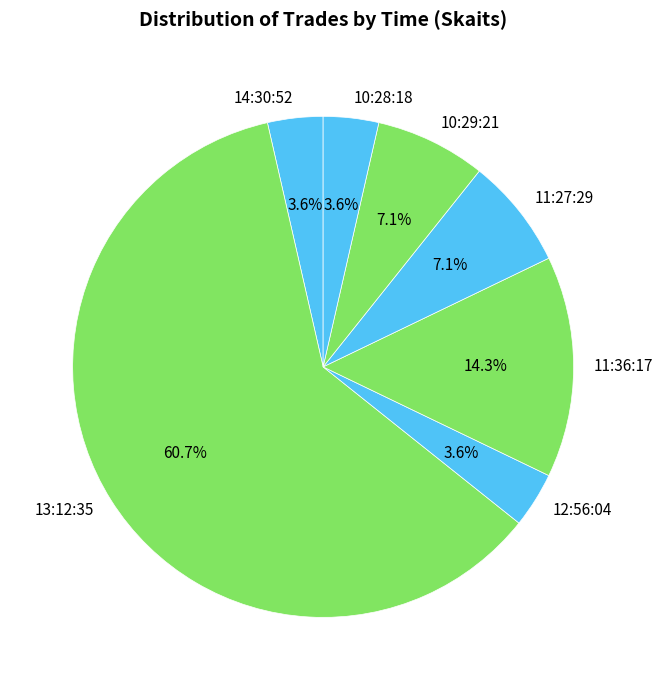

How much of the chart is everything except 11:36:17?

85.7%